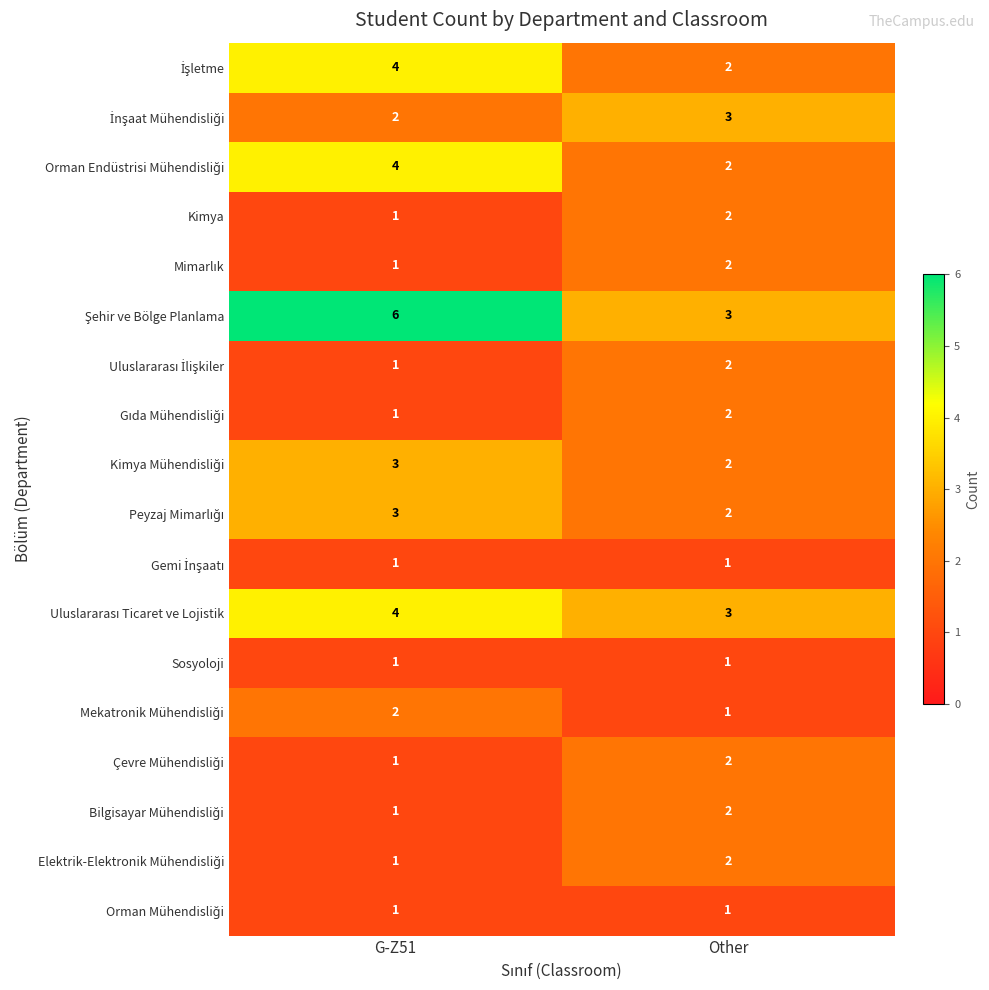

What is the spread (max minus min) of values at G-Z51?

5